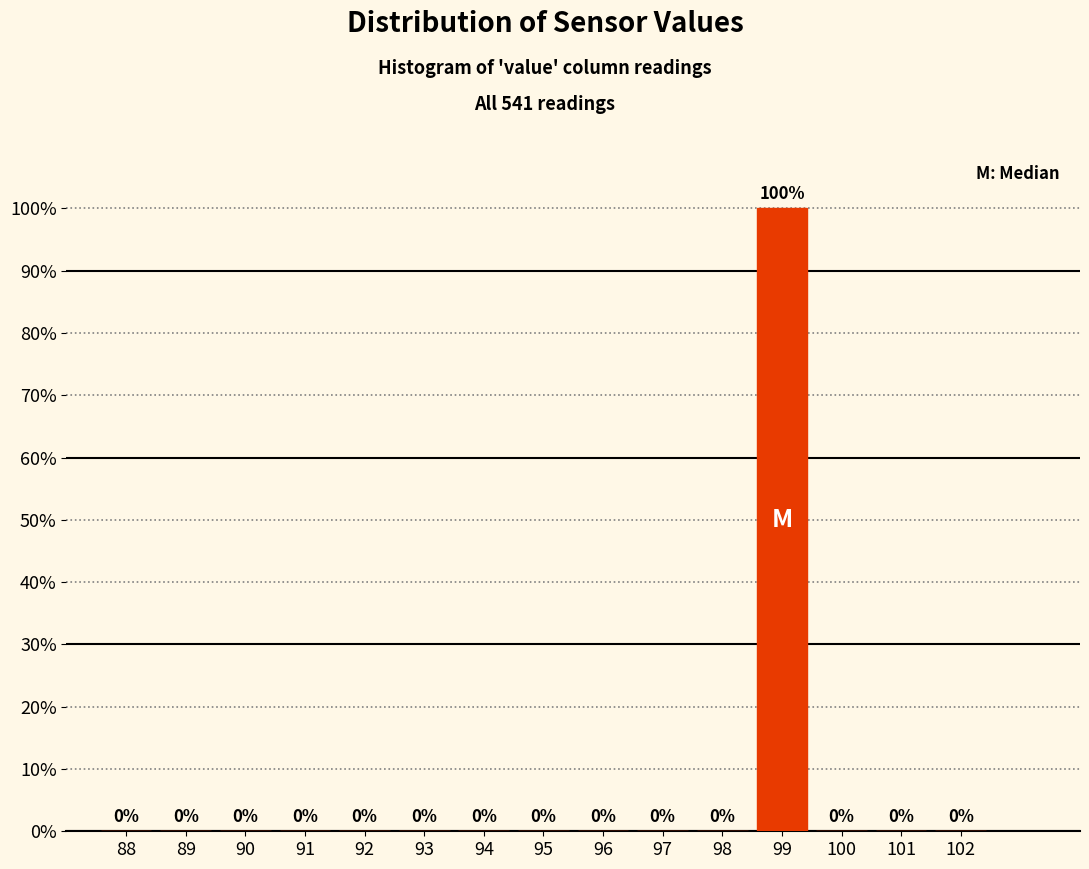

Reading left to right, list all the values displayed in this chart.

88=0	89=0	90=0	91=0	92=0	93=0	94=0	95=0	96=0	97=0	98=0	99=100	100=0	101=0	102=0